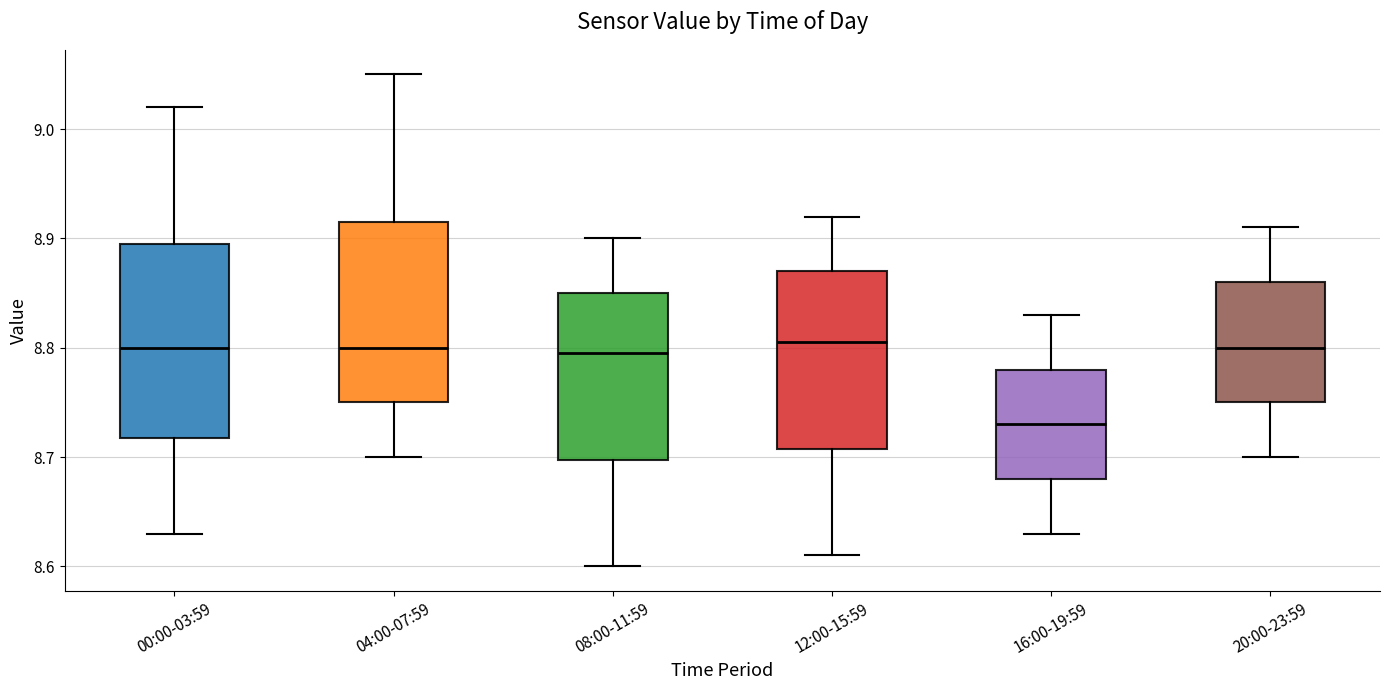

Where is the upper edge of the box for 04:00-07:59 on the y-axis? The values are not printed on the chart, so give them approximately, as read against the axis.

8.92